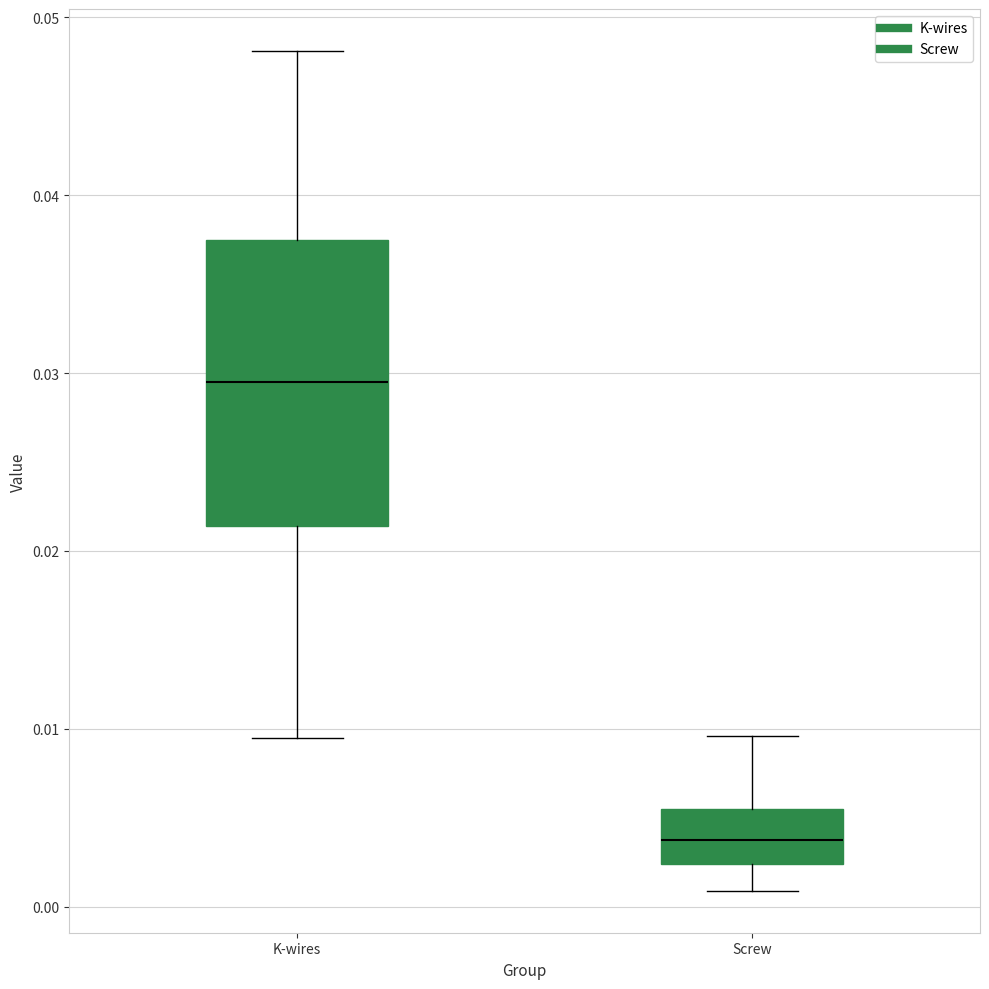

Comparing the boxes themselves (not the whiskers), which one is the tallest?

K-wires